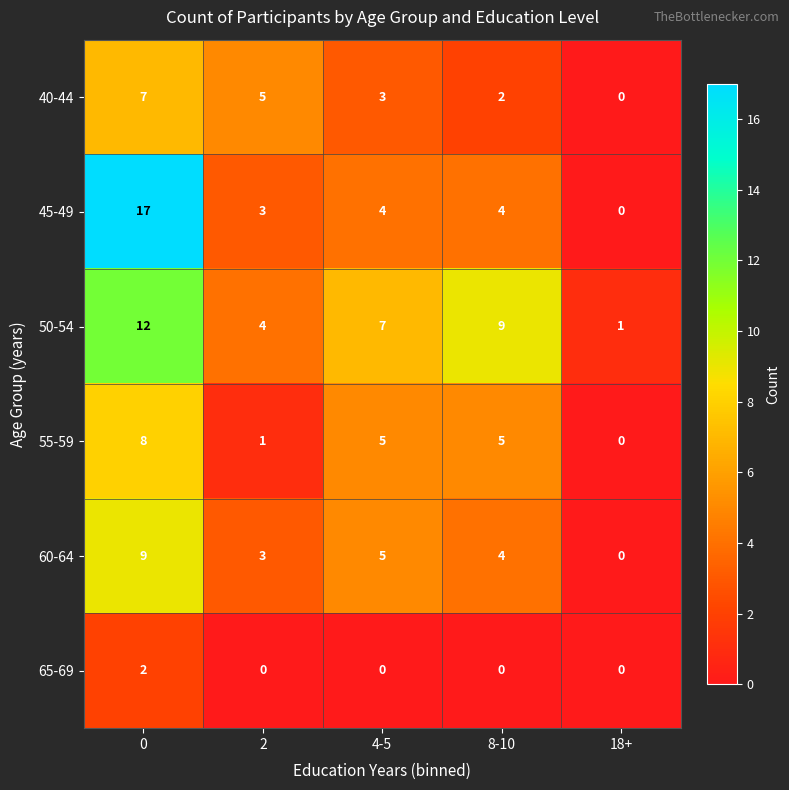

Which series has the largest total across all categories?

50-54